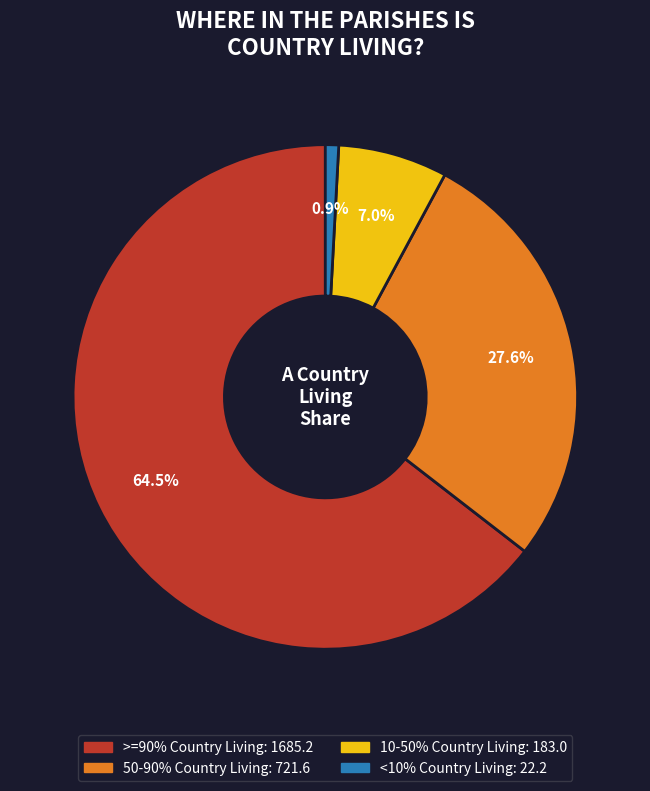

Is there any slice that represents more than half of the pie?

Yes